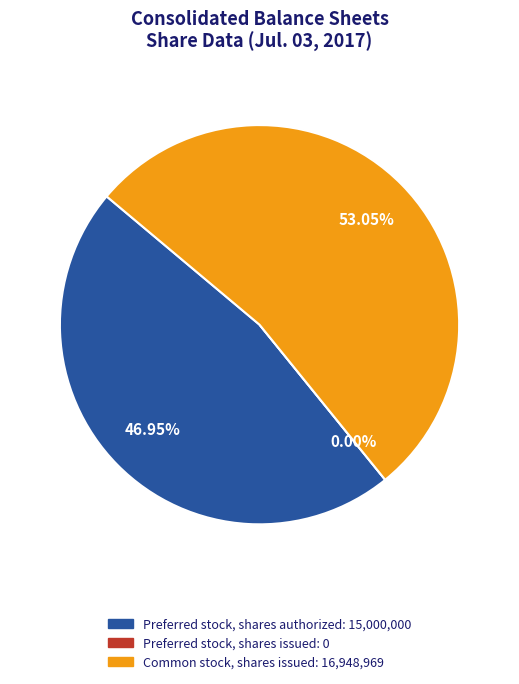

The Preferred stock, shares issued slice represents 0% of the pie. True or false?

True